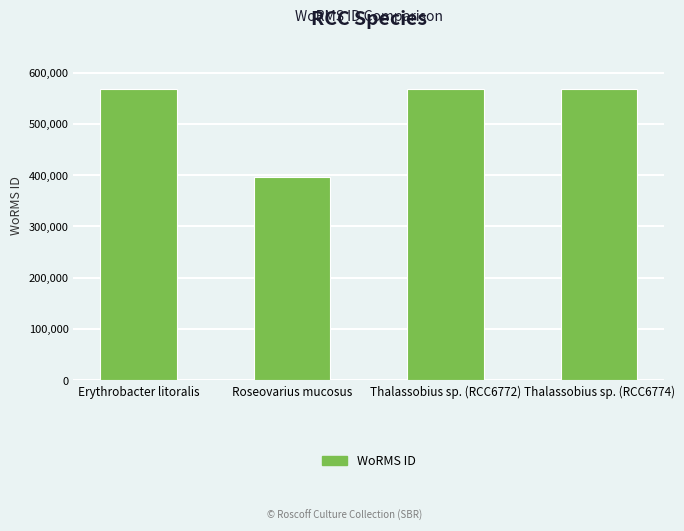

What is the sum of all values?

2100532